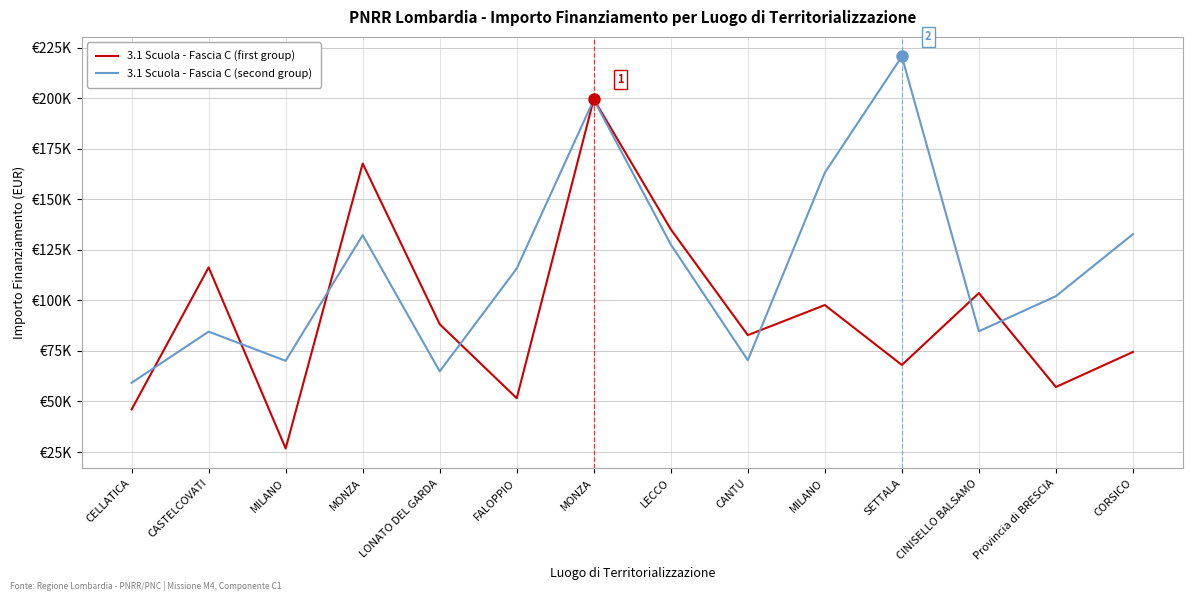

Does the chart display data point markers on the line(s)?

No